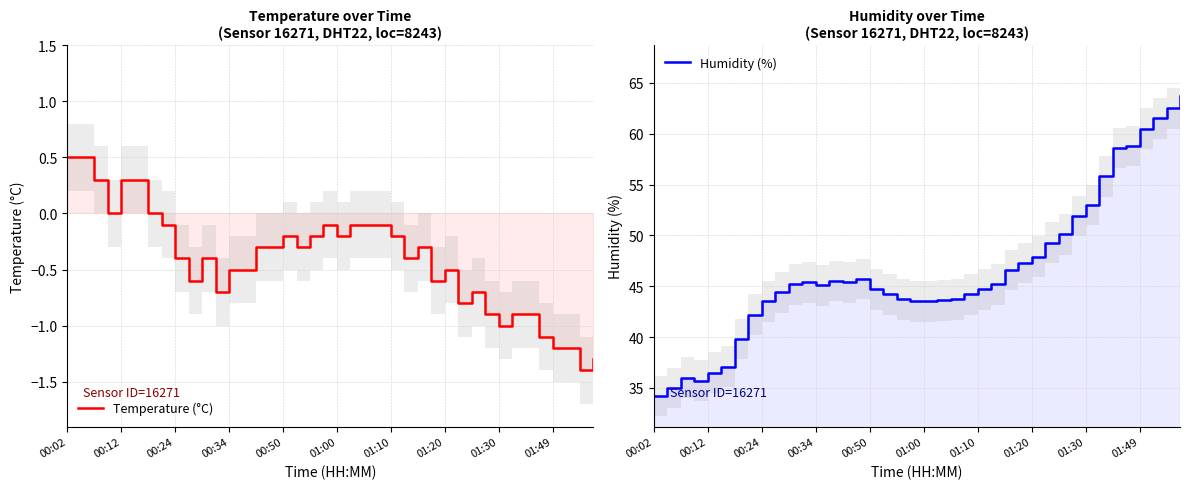

Between 01:49 and 00:02, which is larger?

00:02